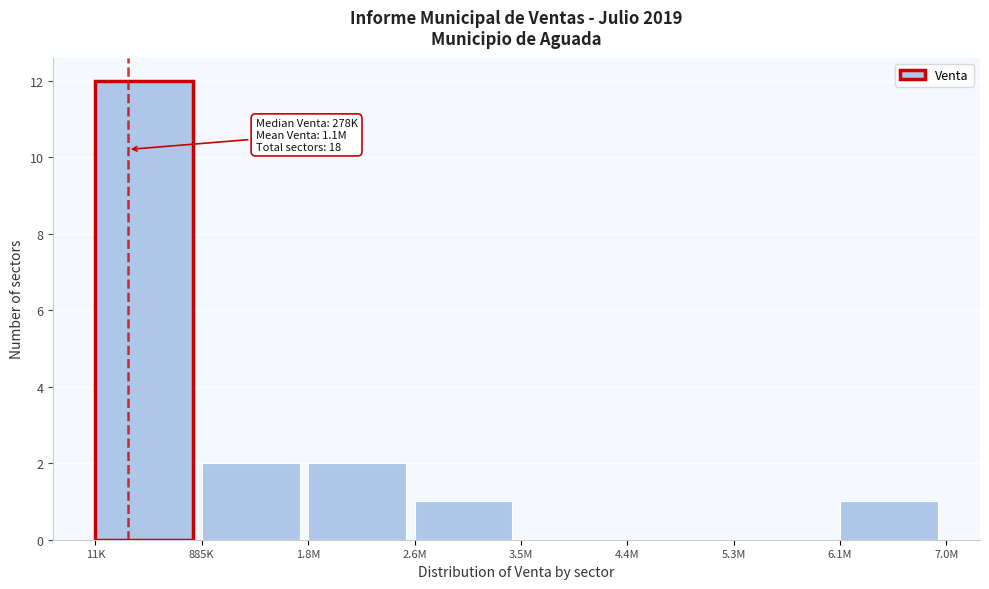

Reading left to right, list all the values displayed in this chart.

11K=12	885K=2	1.8M=2	2.6M=1	3.5M=0	4.4M=0	5.3M=0	6.1M=1